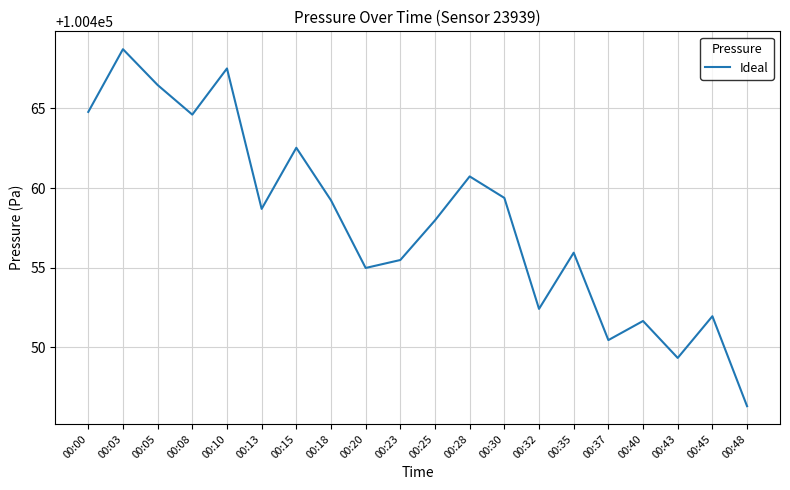

What is the difference between the maximum and minimum values?

22.4